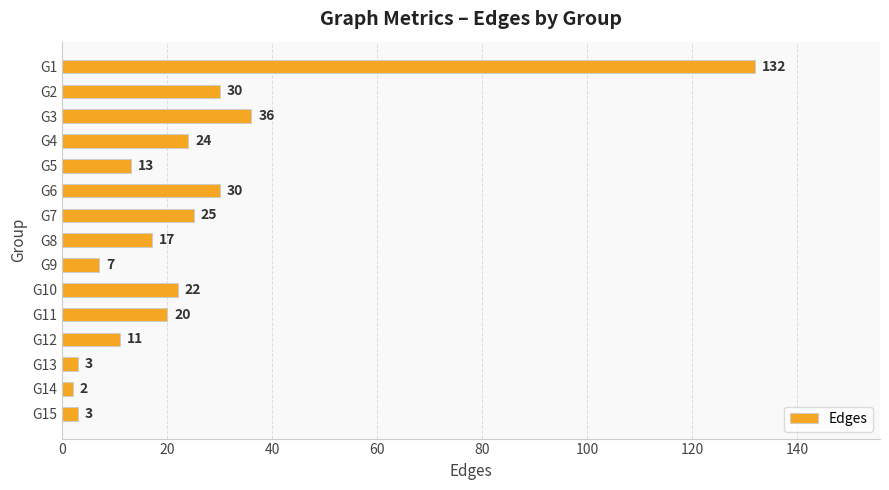

Are the bars grouped side by side (vs. stacked)?

No